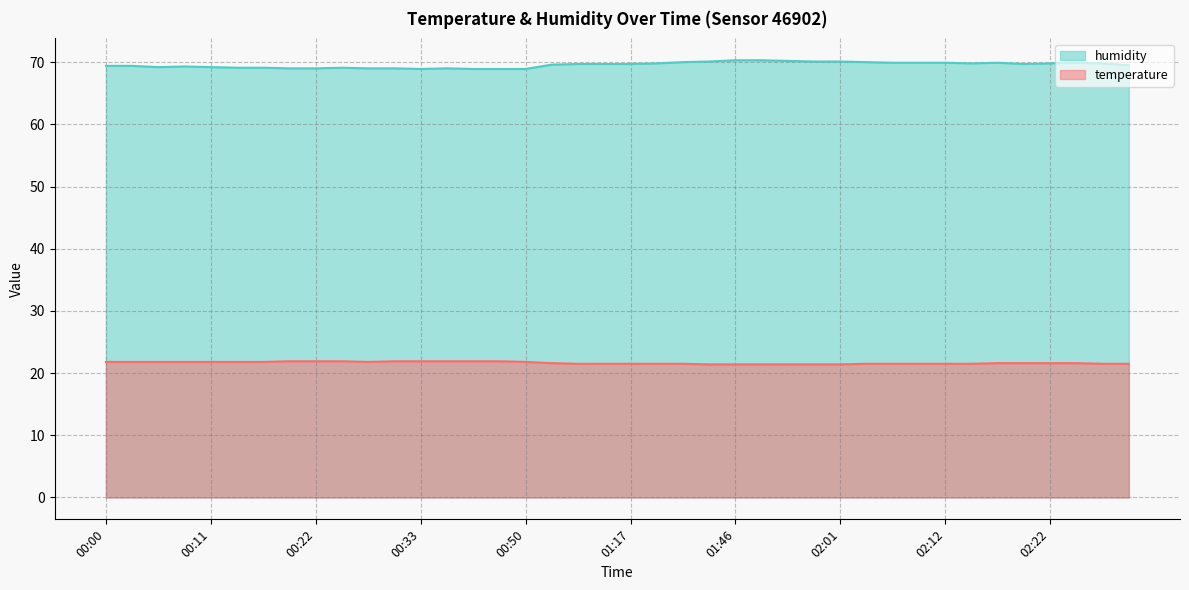

What is the value of the temperature point at the 36th from the left?

21.6